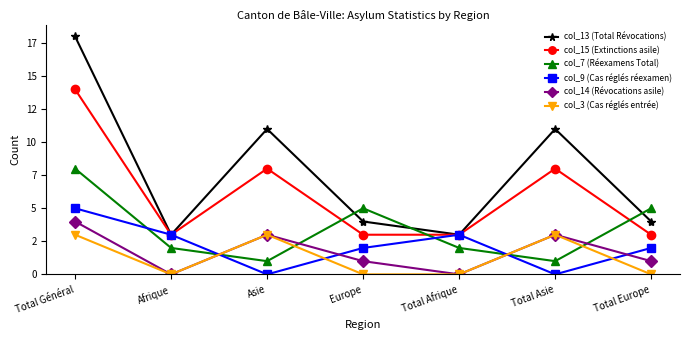

Is this an area chart (filled region under the line)?

No